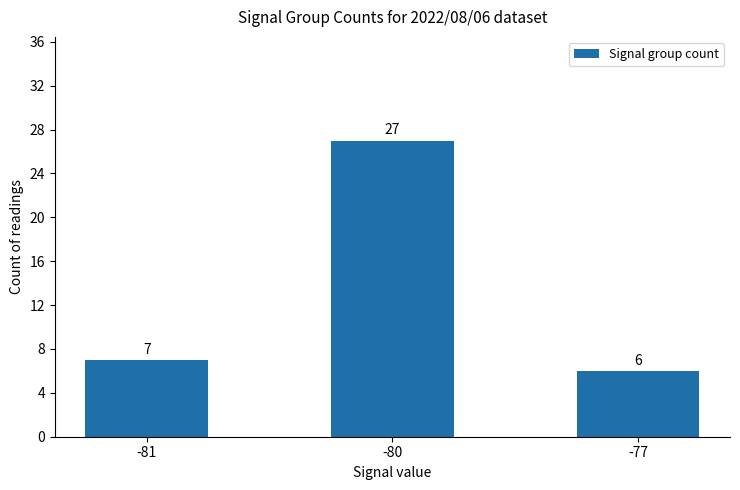

What is the maximum value shown in the chart?

27